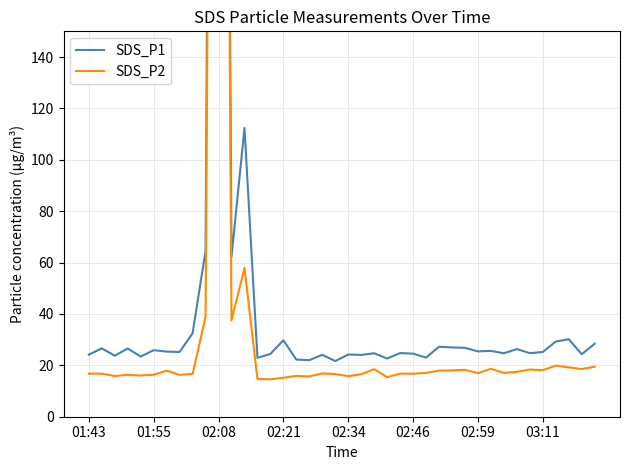

How many data points in SDS_P2 are above 16?

32